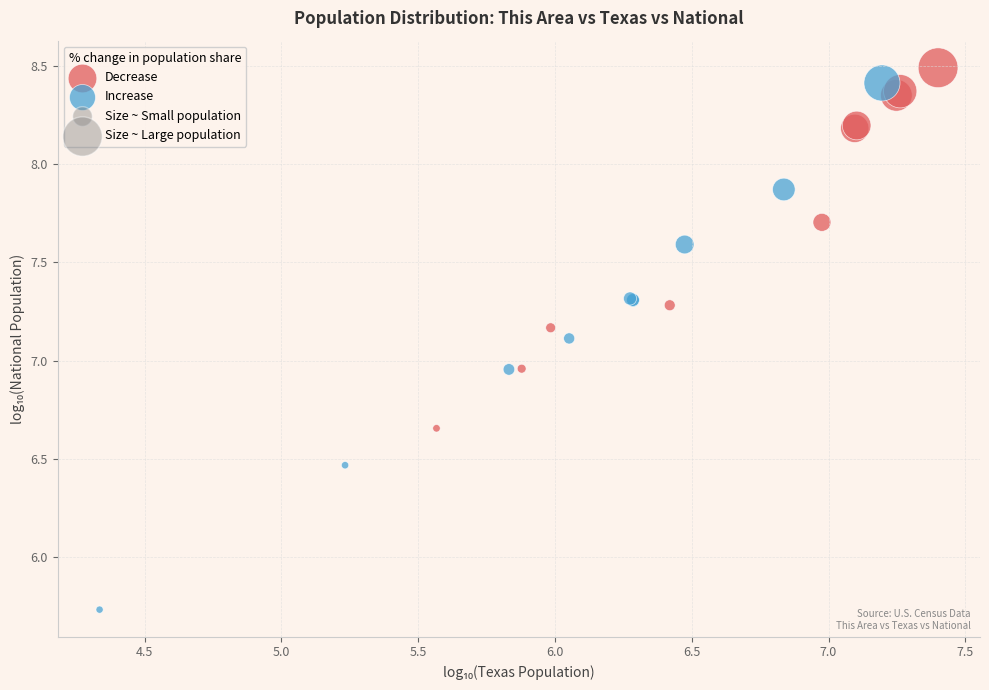

Which series contains the lowest Y value?

Increase